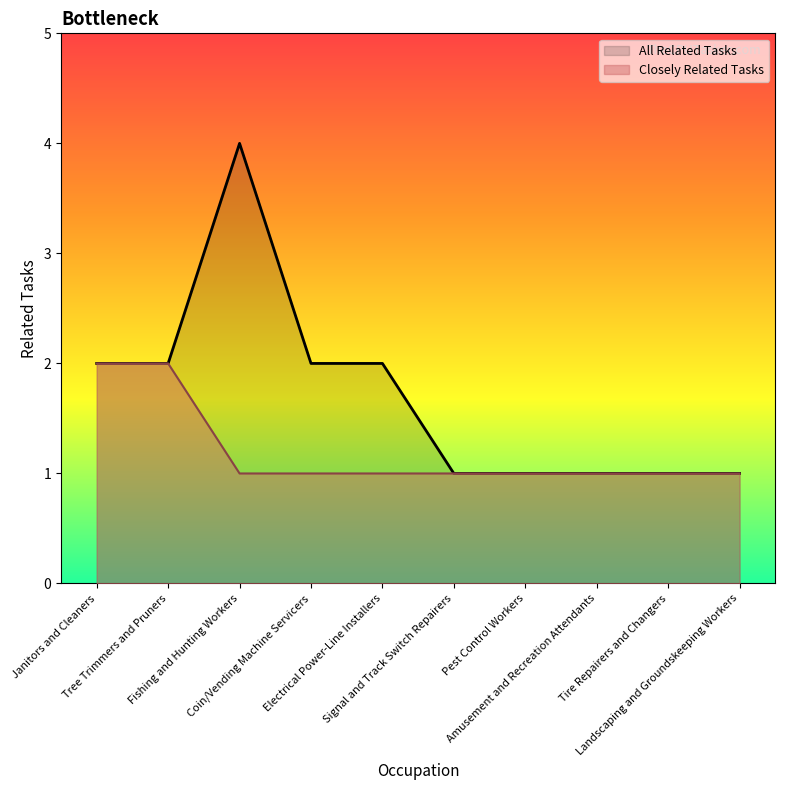

Which series changed the most between Electrical Power-Line Installers and Amusement and Recreation Attendants?

All Related Tasks